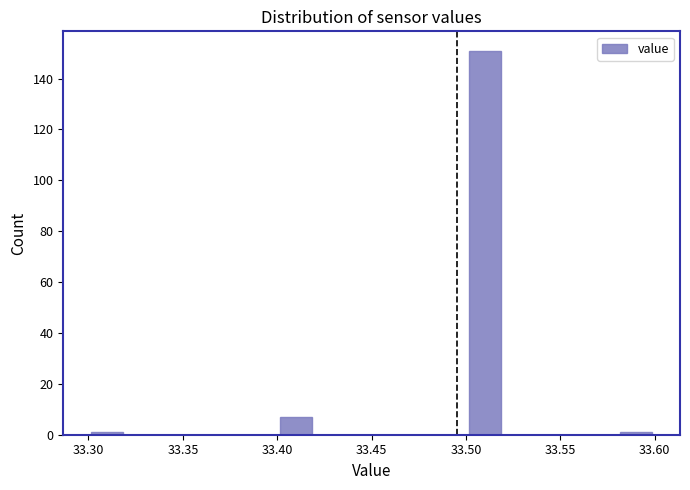

Reading left to right, list every bar in this chart as the range it spans on the x-axis followed by its height. The values are not printed on the chart, so give them approximately, as read against the axis.

33.30 to 33.32: under 2
33.32 to 33.34: 0
33.34 to 33.36: 0
33.36 to 33.38: 0
33.38 to 33.40: 0
33.40 to 33.42: 8
33.42 to 33.44: 0
33.44 to 33.46: 0
33.46 to 33.48: 0
33.48 to 33.50: 0
33.50 to 33.52: 152
33.52 to 33.54: 0
33.54 to 33.56: 0
33.56 to 33.58: 0
33.58 to 33.60: under 2